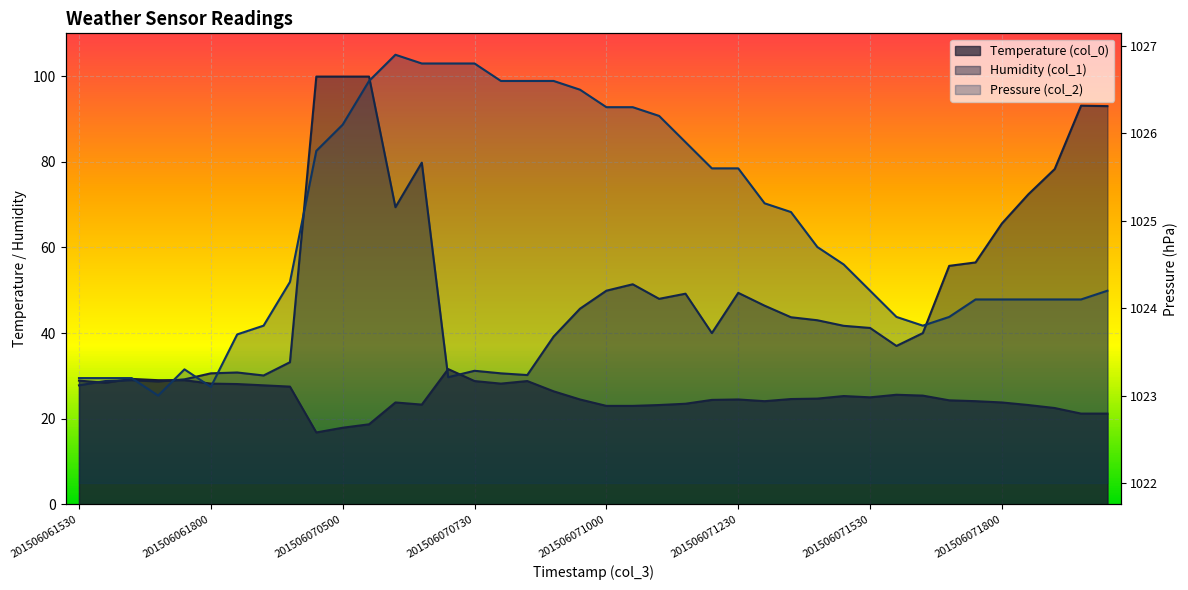

Reading left to right, transcribe all the data shown in this chart.

Temperature (col_0): 201506061530=28.9	201506061600=28.4	201506061630=29.3	201506061700=29.0	201506061730=29.0	201506061800=28.2	201506061830=28.1	201506061900=27.8	201506061930=27.5	201506070430=16.8	201506070500=17.9	201506070530=18.7	201506070600=23.8	201506070630=23.3	201506070700=31.6	201506070730=28.8	201506070800=28.2	201506070830=28.8	201506070900=26.4	201506070930=24.5	201506071000=23.0	201506071030=23.0	201506071100=23.2	201506071130=23.5	201506071200=24.4	201506071230=24.5	201506071300=24.1	201506071330=24.6	201506071430=24.7	201506071500=25.3	201506071530=25.0	201506071600=25.6	201506071630=25.4	201506071700=24.3	201506071730=24.1	201506071800=23.8	201506071830=23.2	201506071900=22.5	201506071930=21.2	201506072000=21.2
Humidity (col_1): 201506061530=27.8	201506061600=28.8	201506061630=29.0	201506061700=28.7	201506061730=29.2	201506061800=30.6	201506061830=30.8	201506061900=30.1	201506061930=33.2	201506070430=99.9	201506070500=99.9	201506070530=99.9	201506070600=69.4	201506070630=79.8	201506070700=29.7	201506070730=31.2	201506070800=30.6	201506070830=30.2	201506070900=39.2	201506070930=45.7	201506071000=49.9	201506071030=51.4	201506071100=48.0	201506071130=49.2	201506071200=40.0	201506071230=49.4	201506071300=46.4	201506071330=43.7	201506071430=43.0	201506071500=41.7	201506071530=41.2	201506071600=37.0	201506071630=40.0	201506071700=55.7	201506071730=56.5	201506071800=65.6	201506071830=72.4	201506071900=78.3	201506071930=93.1	201506072000=93.0
Pressure (col_2): 201506061530=1023.2	201506061600=1023.2	201506061630=1023.2	201506061700=1023.0	201506061730=1023.3	201506061800=1023.1	201506061830=1023.7	201506061900=1023.8	201506061930=1024.3	201506070430=1025.8	201506070500=1026.1	201506070530=1026.6	201506070600=1026.9	201506070630=1026.8	201506070700=1026.8	201506070730=1026.8	201506070800=1026.6	201506070830=1026.6	201506070900=1026.6	201506070930=1026.5	201506071000=1026.3	201506071030=1026.3	201506071100=1026.2	201506071130=1025.9	201506071200=1025.6	201506071230=1025.6	201506071300=1025.2	201506071330=1025.1	201506071430=1024.7	201506071500=1024.5	201506071530=1024.2	201506071600=1023.9	201506071630=1023.8	201506071700=1023.9	201506071730=1024.1	201506071800=1024.1	201506071830=1024.1	201506071900=1024.1	201506071930=1024.1	201506072000=1024.2